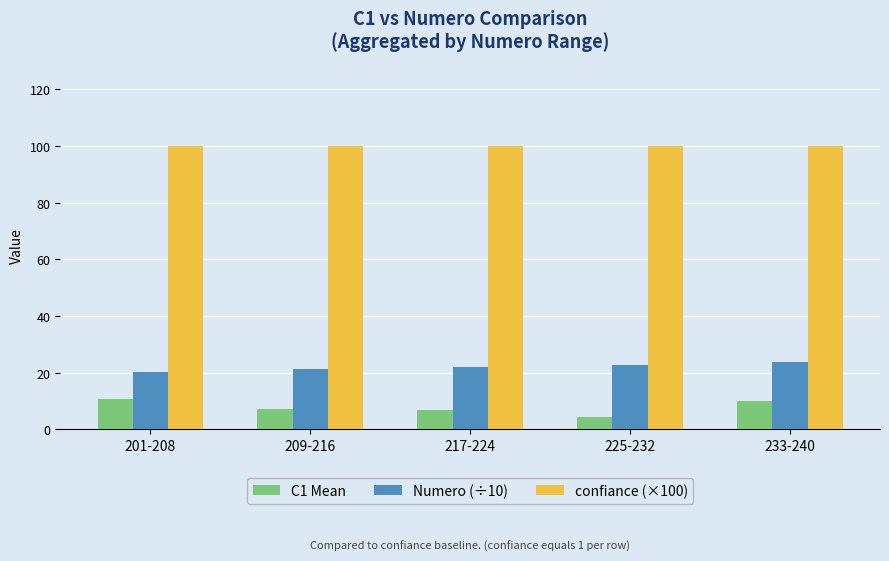

The value of Numero (÷10) at 233-240 is 13.3. True or false?

False